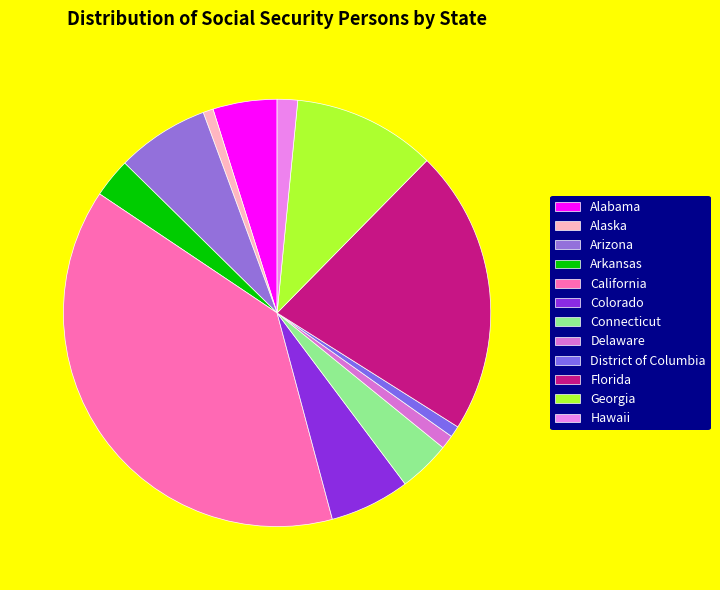

Count the number of slices in the pie.

12